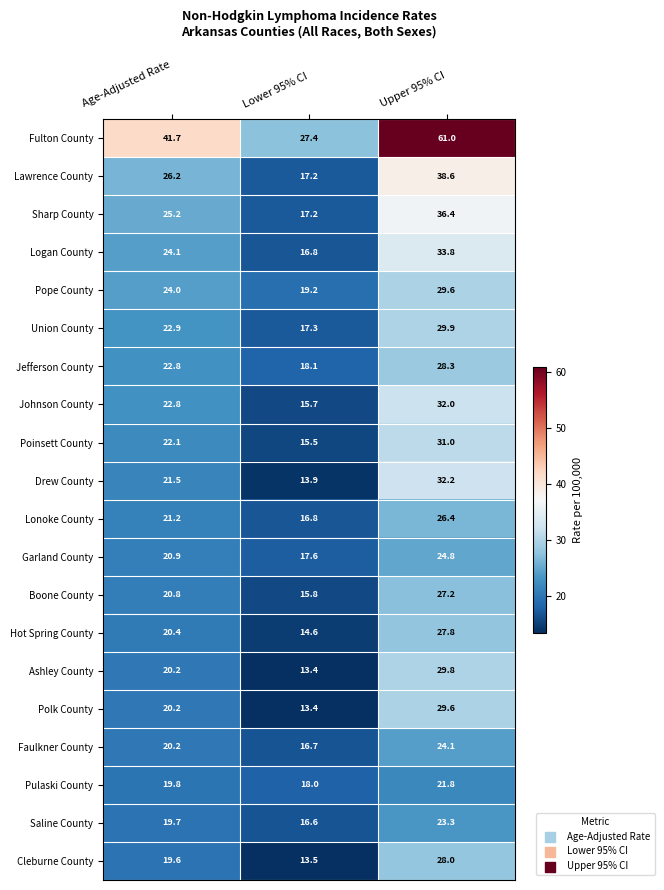

Between Lower 95% CI and Upper 95% CI, which series saw the biggest shift?

Fulton County